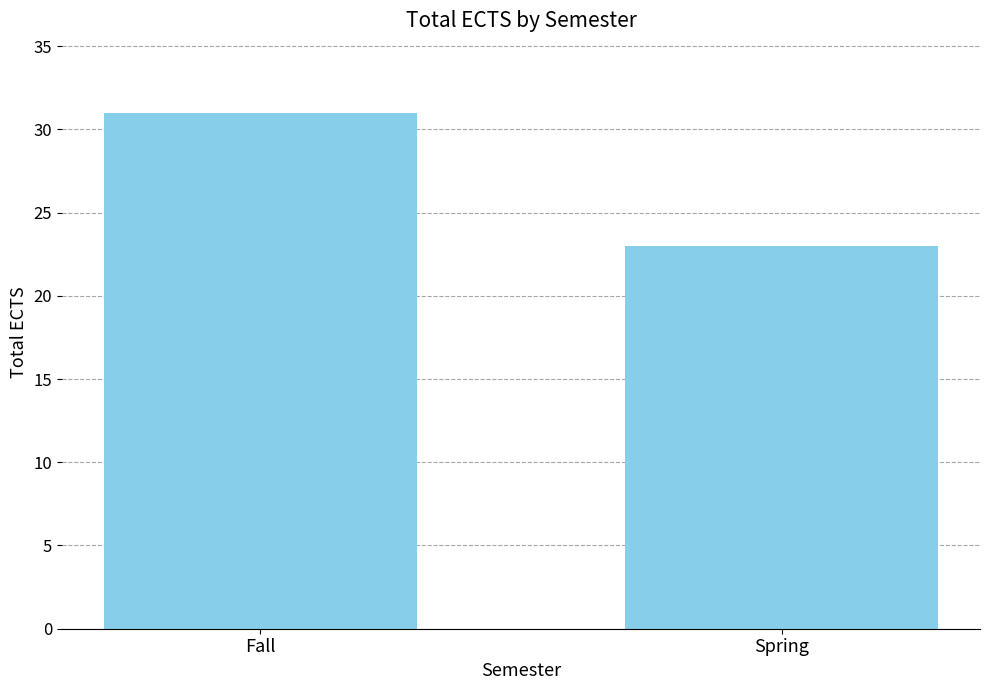

What is the change in value from Fall to Spring?

-8